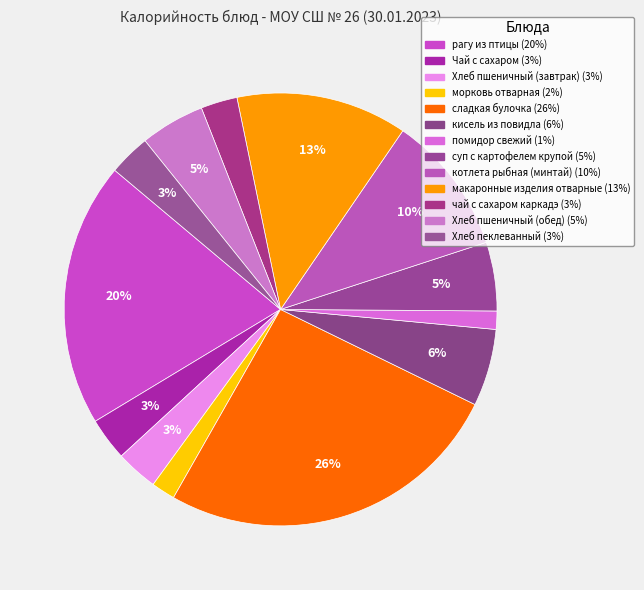

Which slice is the largest?

сладкая булочка